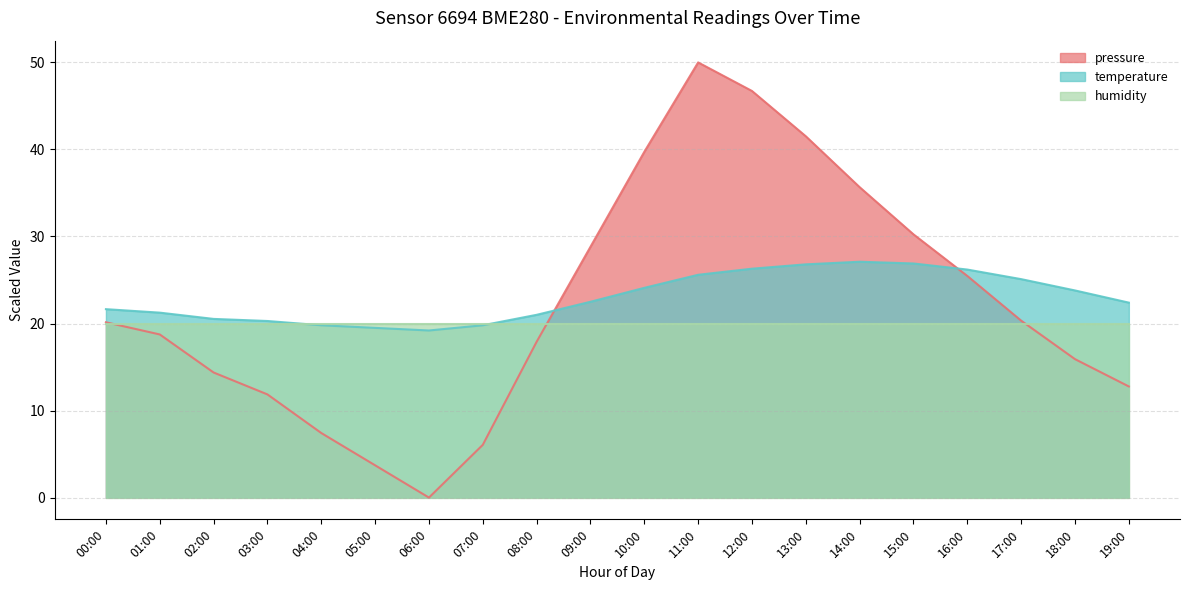

Is it true that pressure equals 39.7 at 10:00?

True